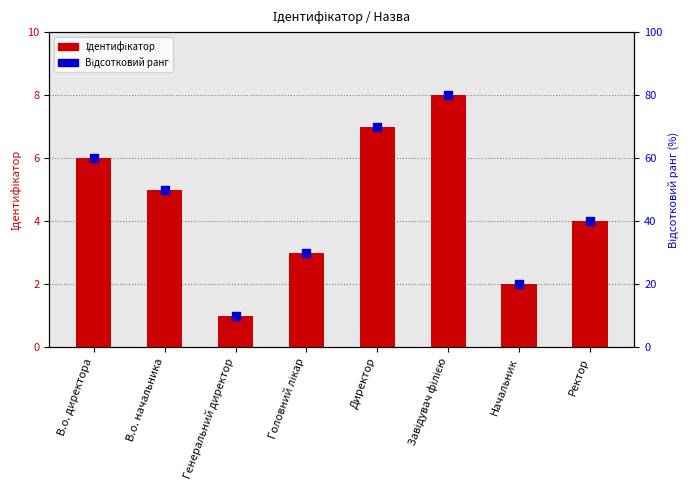

Which series has the largest total across all categories?

Відсотковий ранг